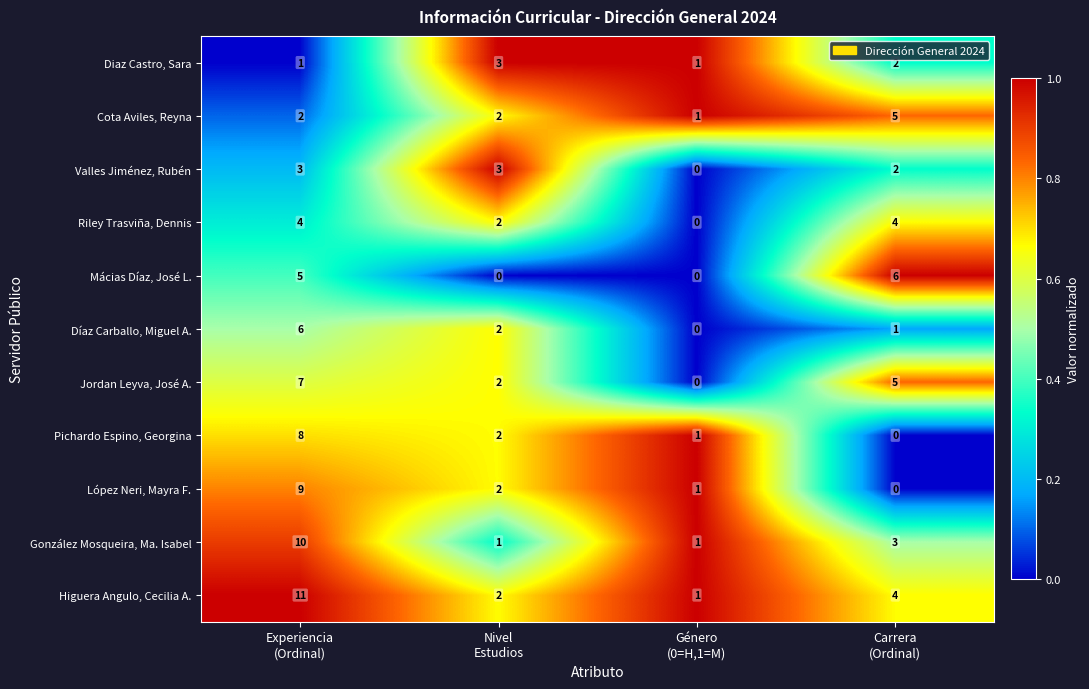

What is the maximum value shown in the chart?

11